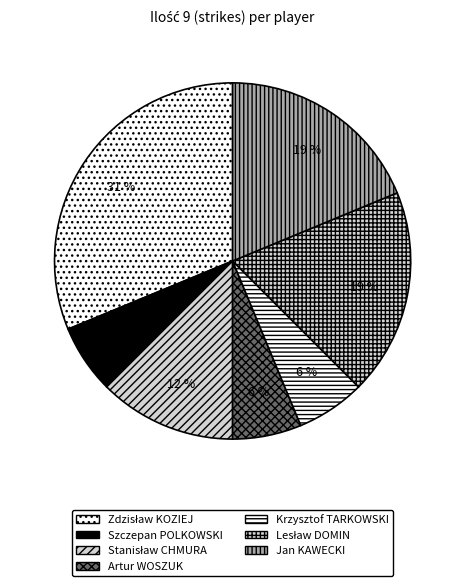

Which category has the biggest portion of the pie?

Zdzisław KOZIEJ